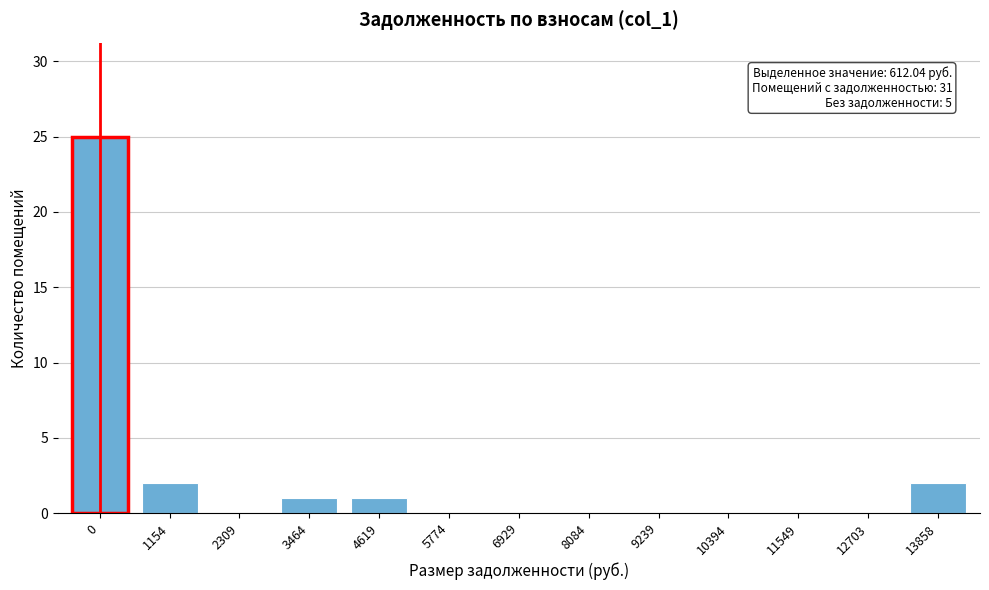

Reading left to right, extract all data points from this chart.

0=25	1154=2	2309=0	3464=1	4619=1	5774=0	6929=0	8084=0	9239=0	10394=0	11549=0	12703=0	13858=2